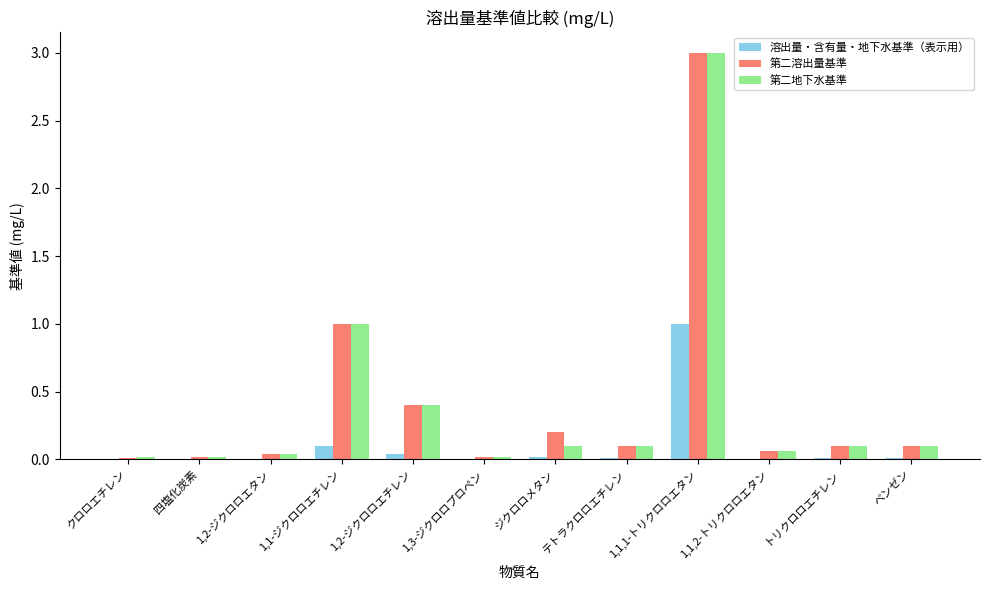

What is the greatest value displayed?

3.0